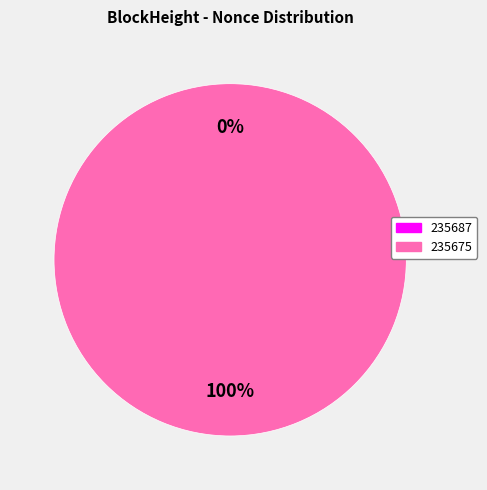

What is the largest slice in the pie chart?

235675